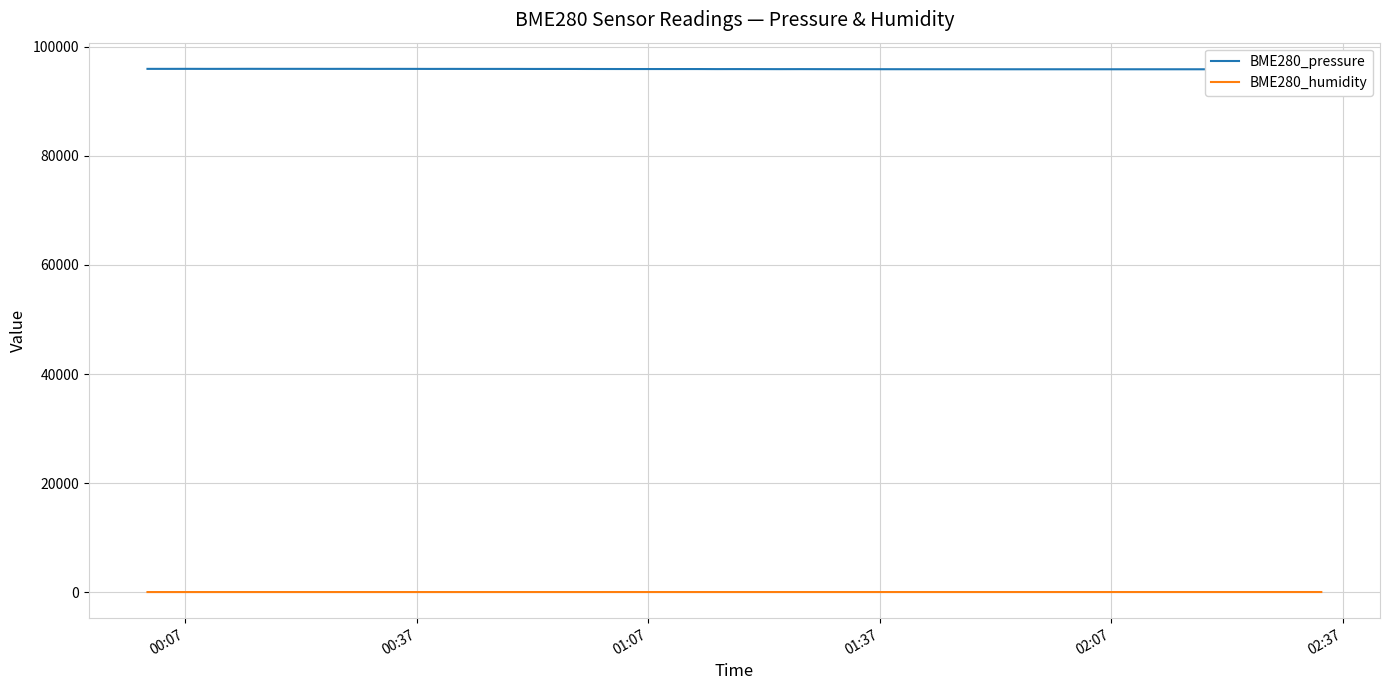

Is it true that BME280_pressure equals 166579.2 at 24?

False